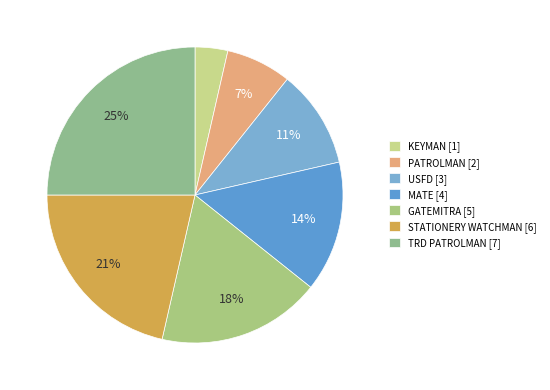

Count the number of slices in the pie.

7